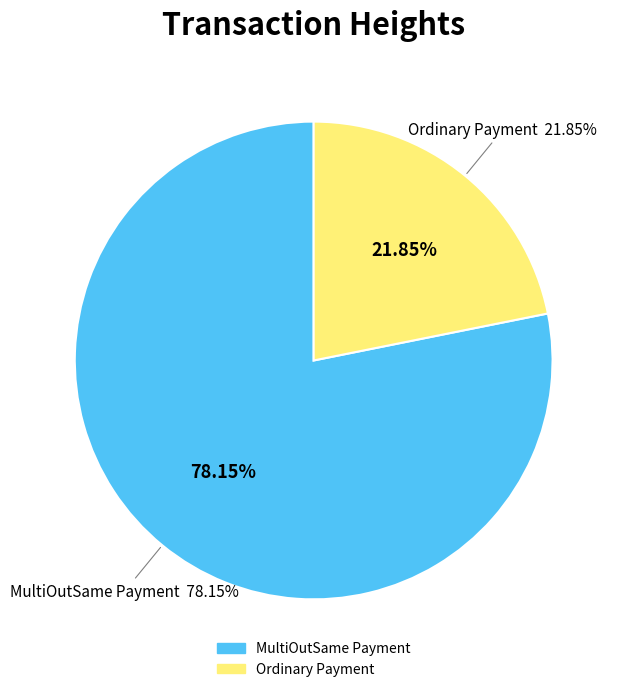

Rank the categories by value from lowest to highest.

Height: 187798, Height: 671802